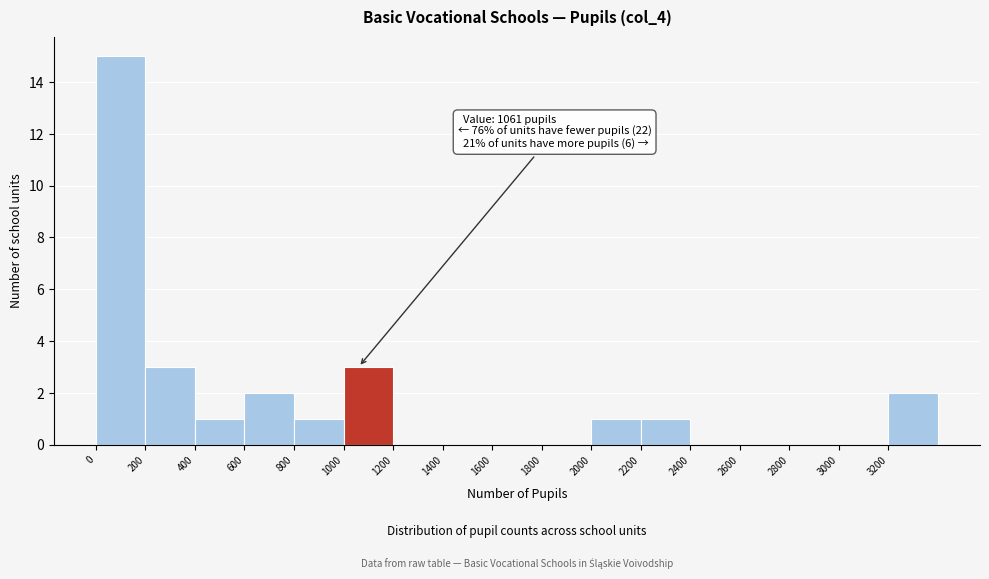

Which range on the x-axis has the tallest bar?

0 to 200